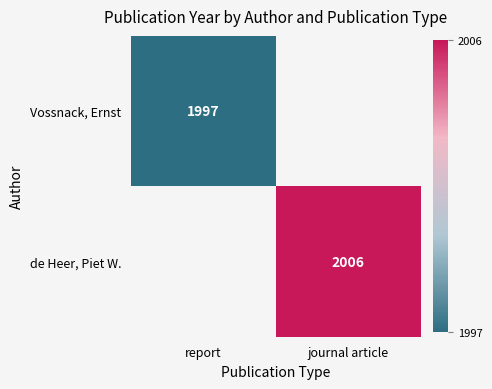

The de Heer, Piet W. series shows 3314 at journal article. True or false?

False